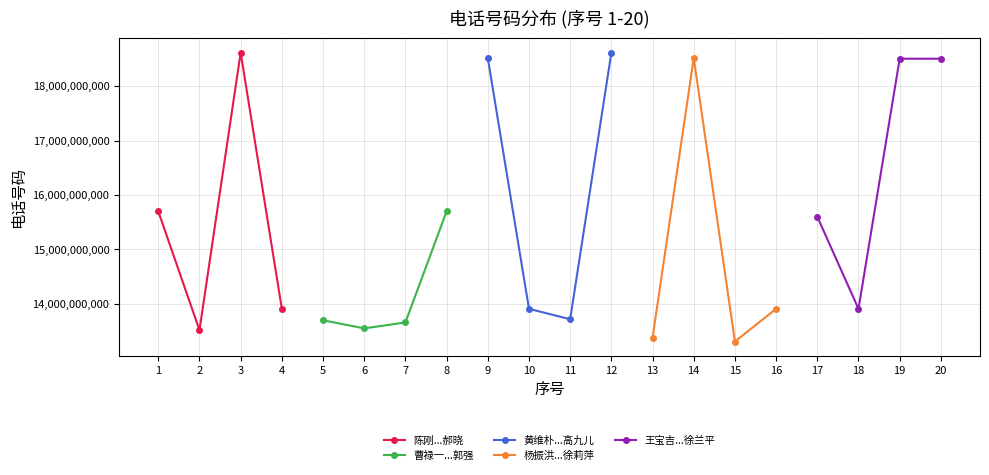

What is the value of the 陈刚...郝晓 point at the 3rd from the left?

18612392009